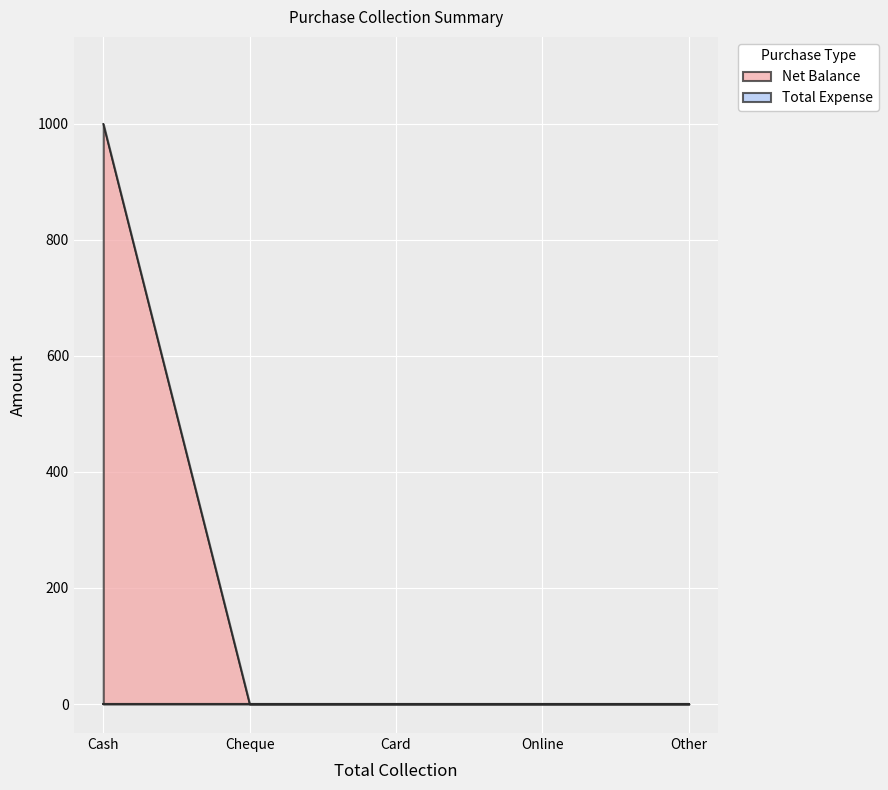

The value at Cash is 1000. True or false?

True